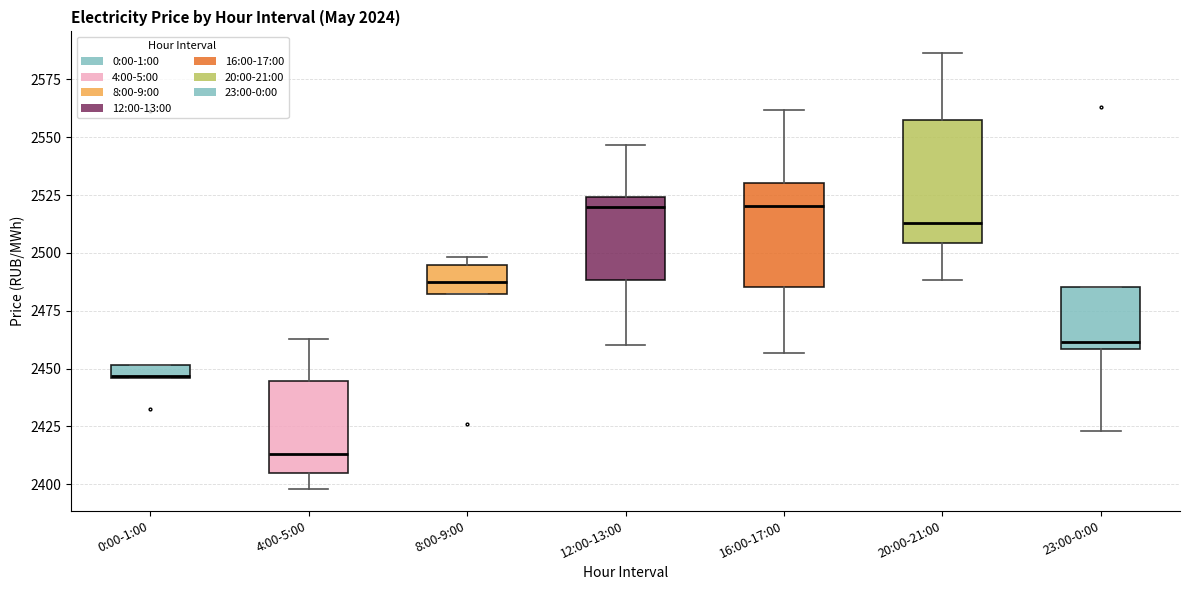

Which box's median line is the lowest?

4:00-5:00